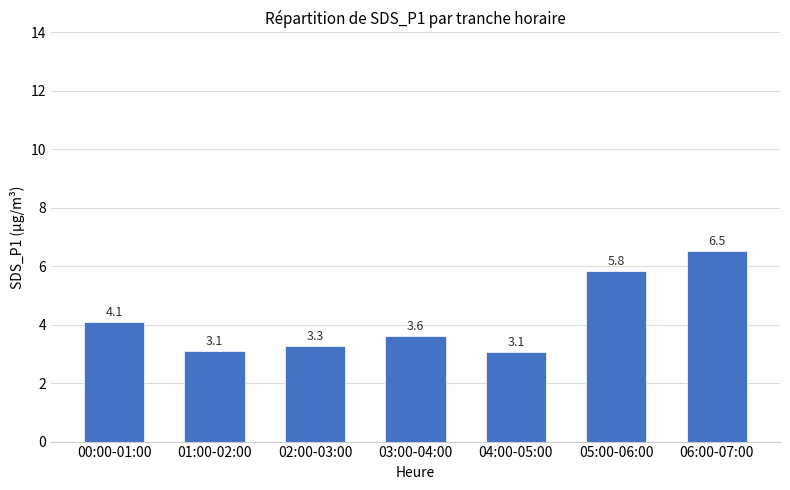

What position from the left is 00:00-01:00?

1